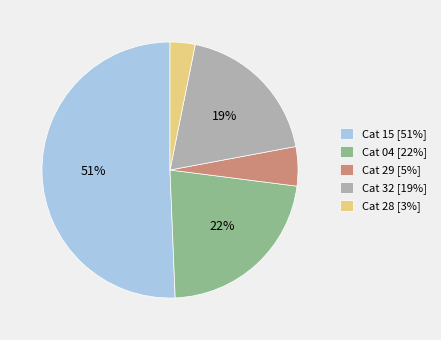

Do Cat 15 [51%] and Cat 29 [5%] together represent more than half of the pie?

Yes